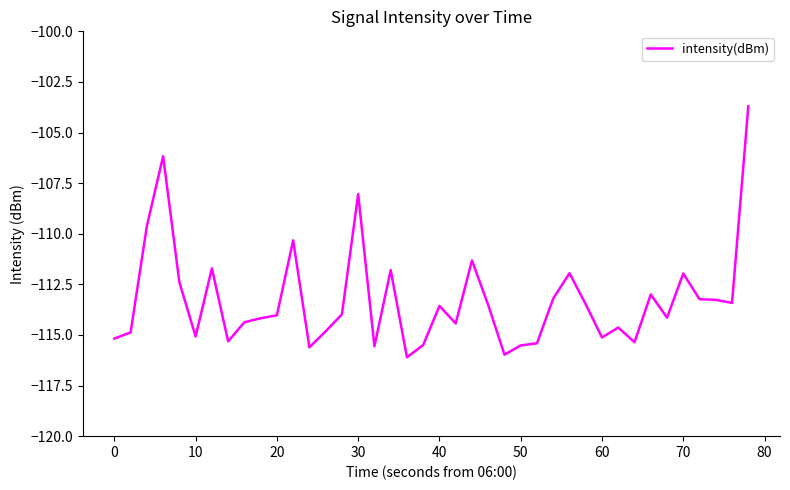

What is the difference between the maximum and minimum values?

12.4